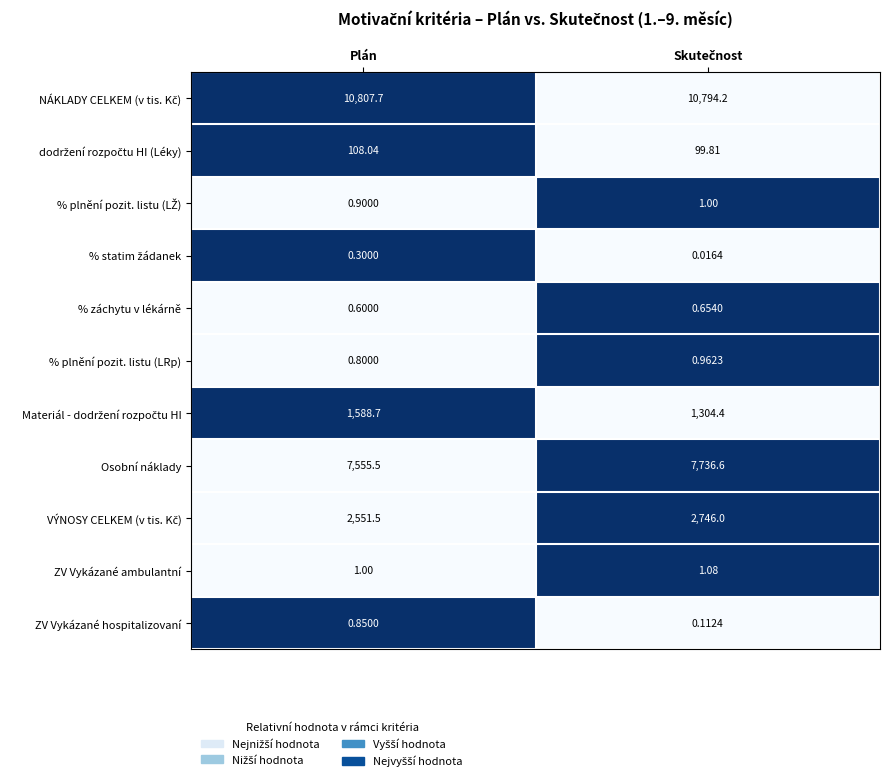

What is the total value across all series at Plán?

22615.9